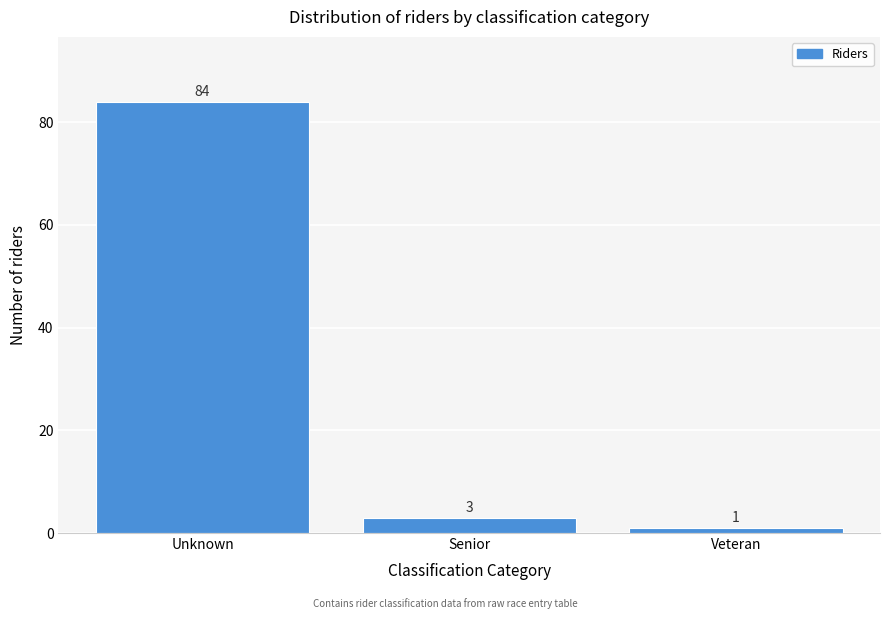

Reading left to right, what are all the values shown in this chart?

Unknown=84	Senior=3	Veteran=1